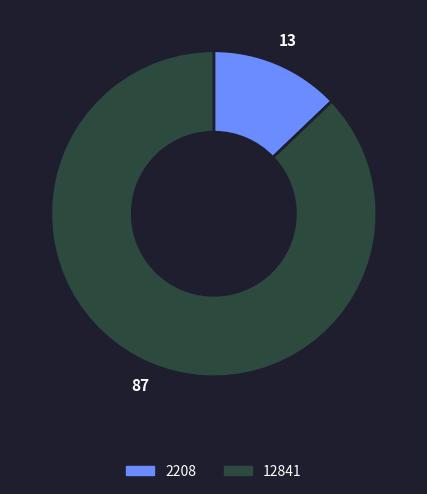

How many slices are in this pie chart?

2